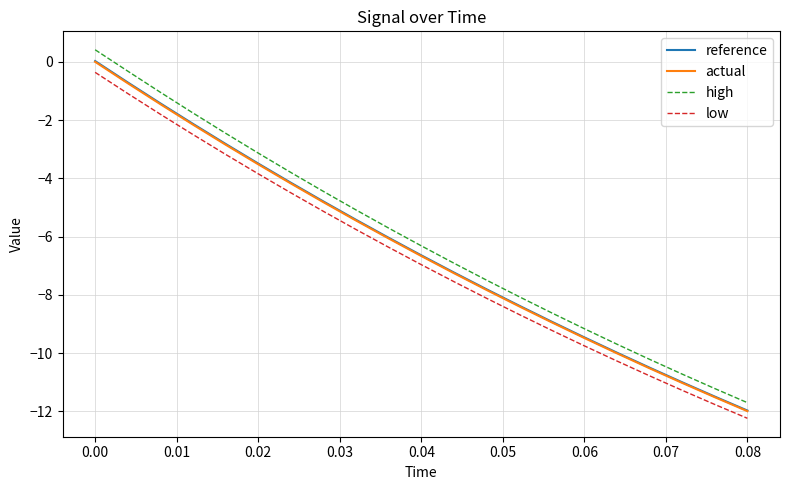

What is the average value of the actual series?

-6.4